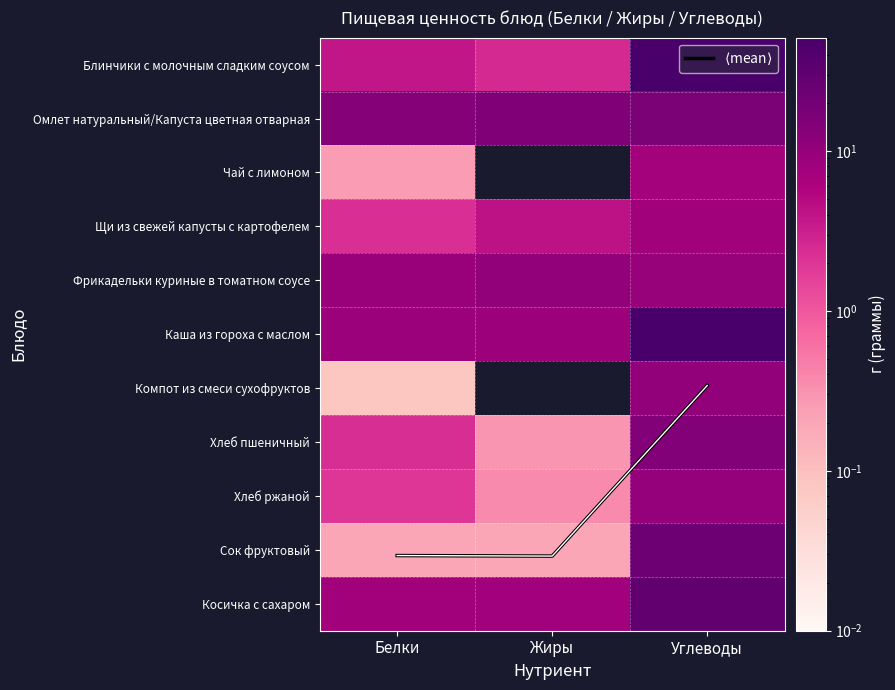

Which label corresponds to the largest value in the chart?

Углеводы